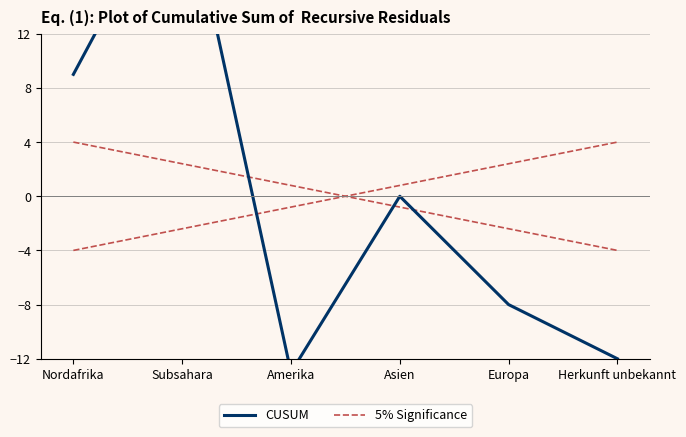

What is the label of the 4th point from the left?

Asien